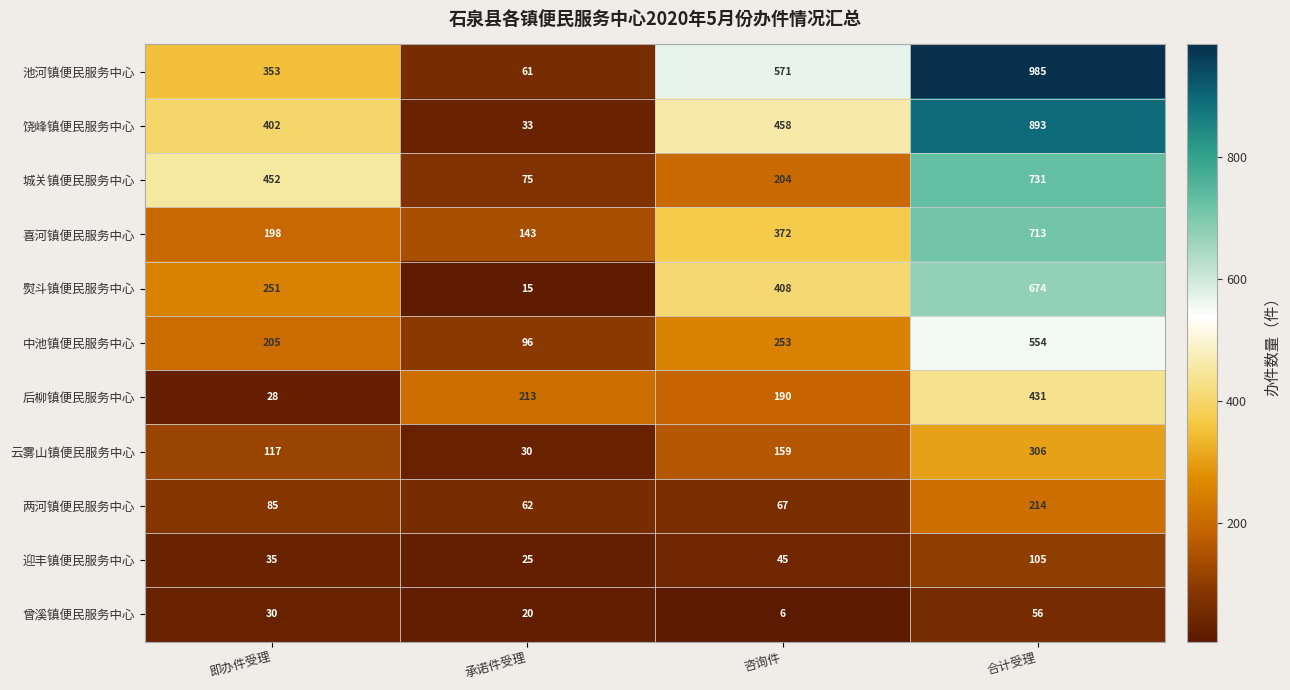

What is the difference between the highest and lowest values at 即办件受理?

424